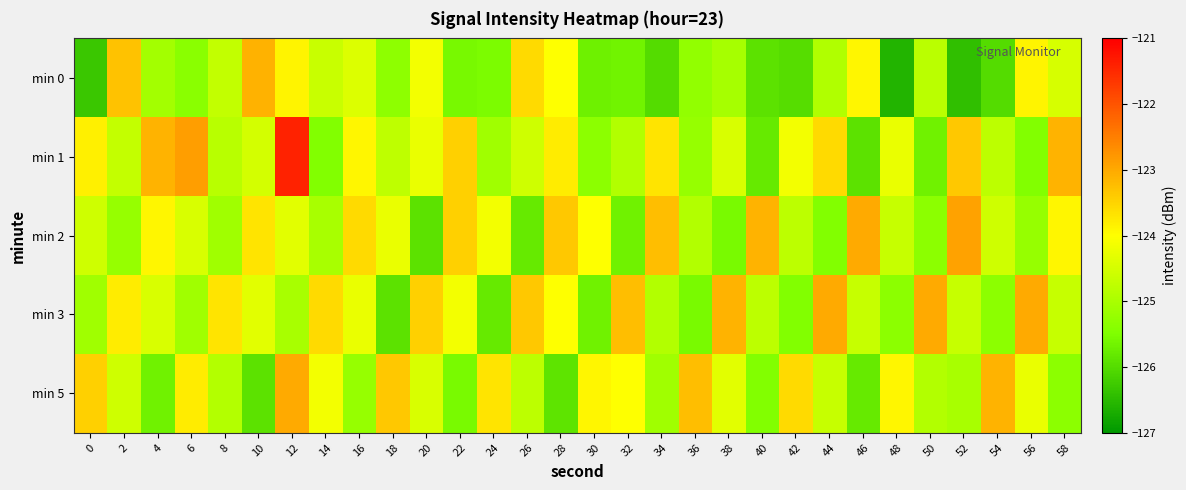

How many data points does each series have?

30